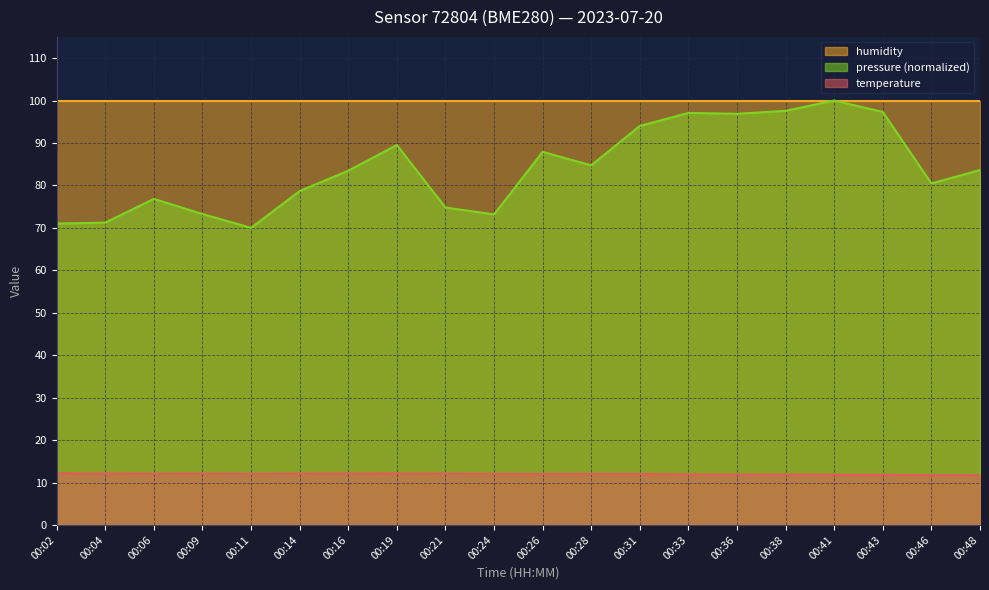

Which series has the largest total across all categories?

humidity